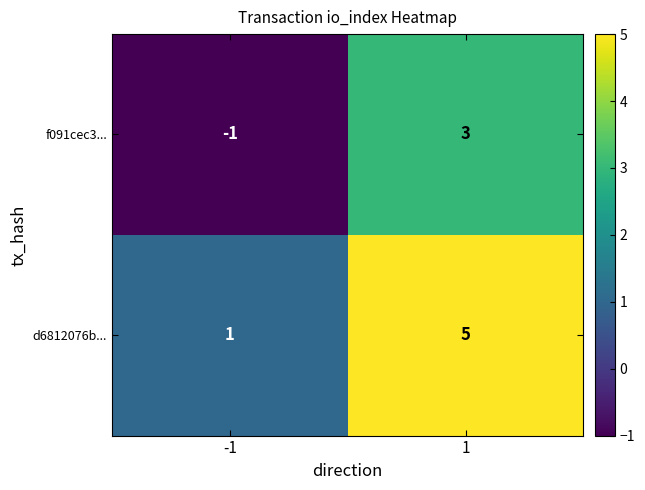

At which category does the chart reach its minimum across all series?

-1